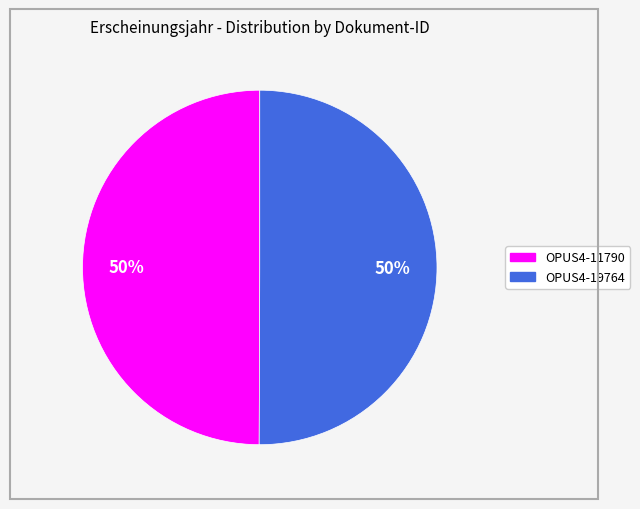

Is it true that OPUS4-19764 is 50% of the pie?

True